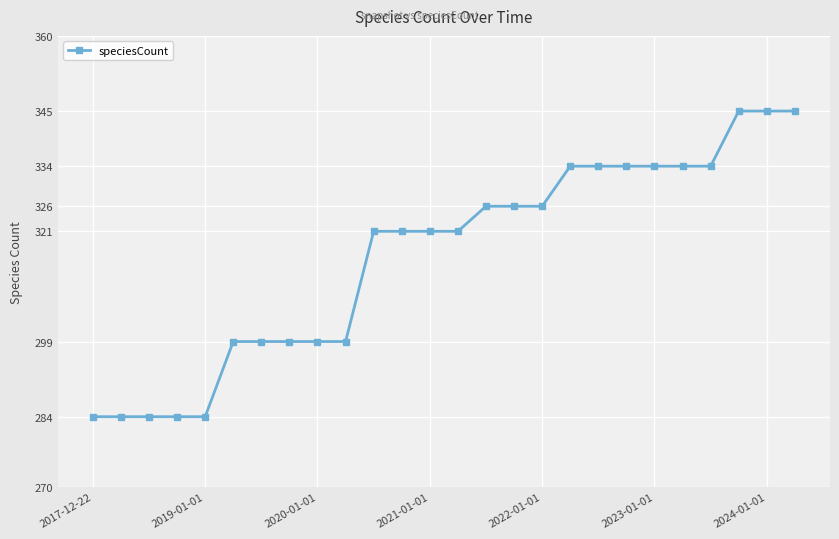

What is the smallest value displayed?

284